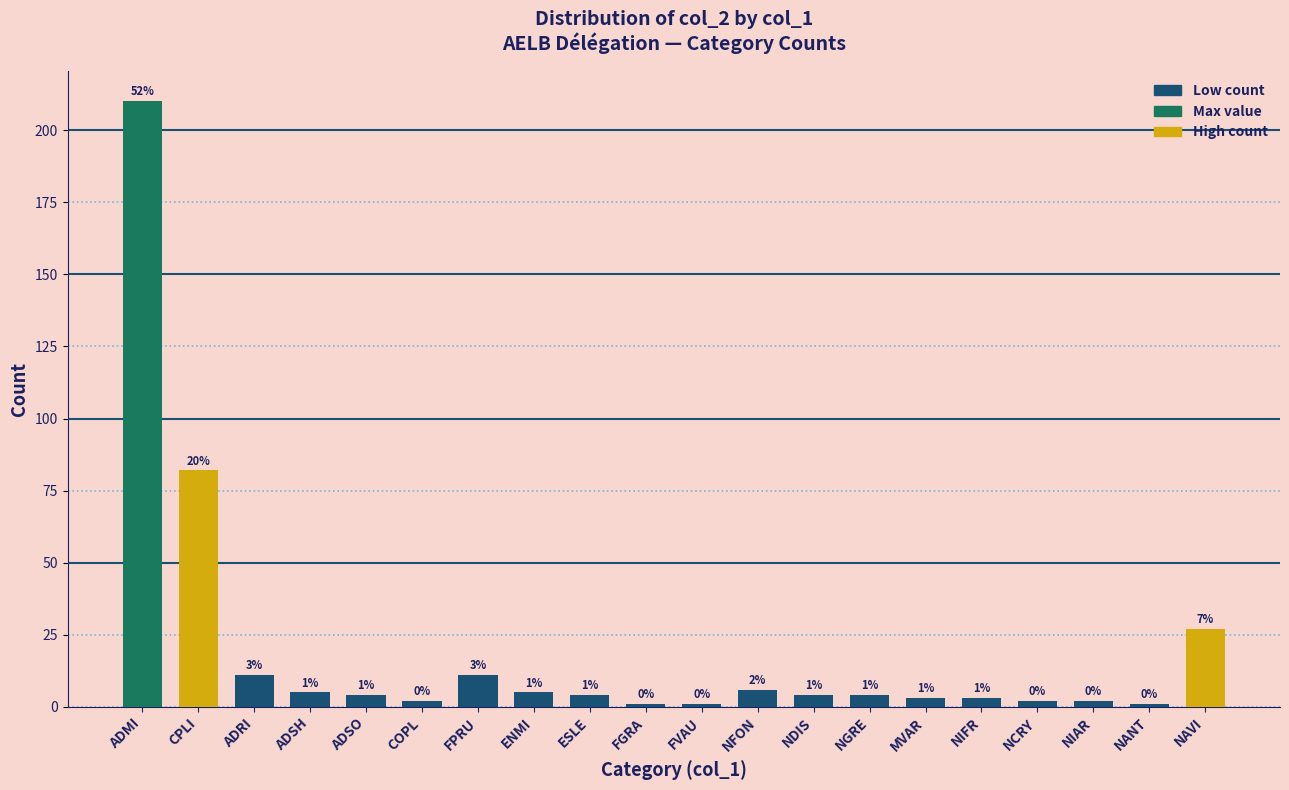

What is the greatest value displayed?

210